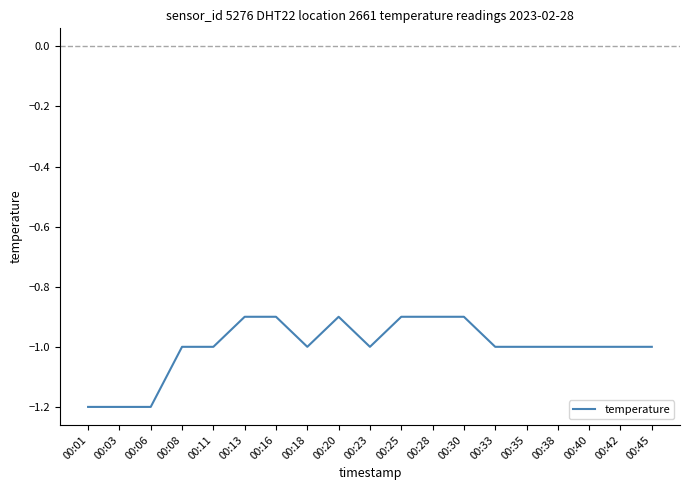

How many values are between -1 and 0?

16